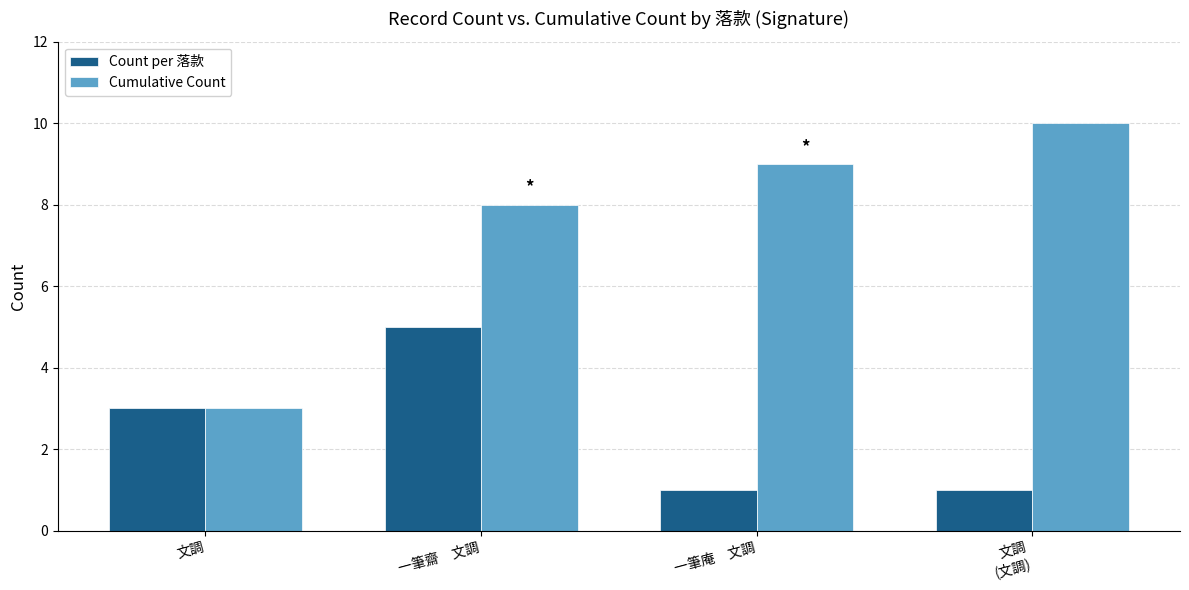

Which series has the largest range (max minus min)?

Cumulative Count